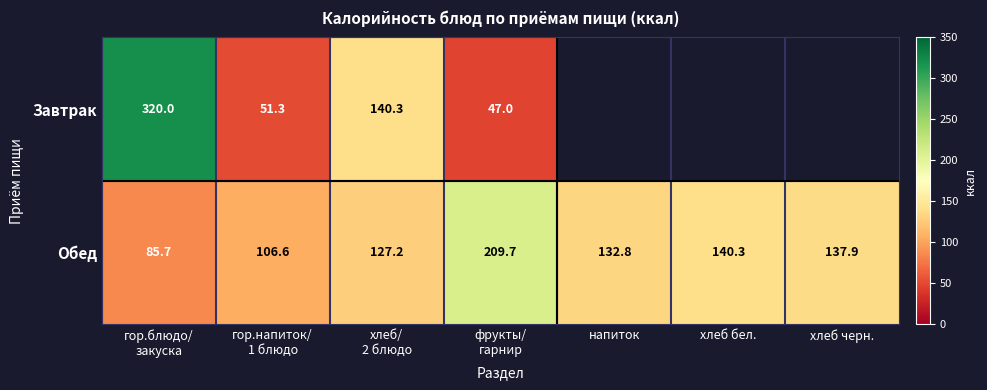

How many categories are shown in the chart?

7